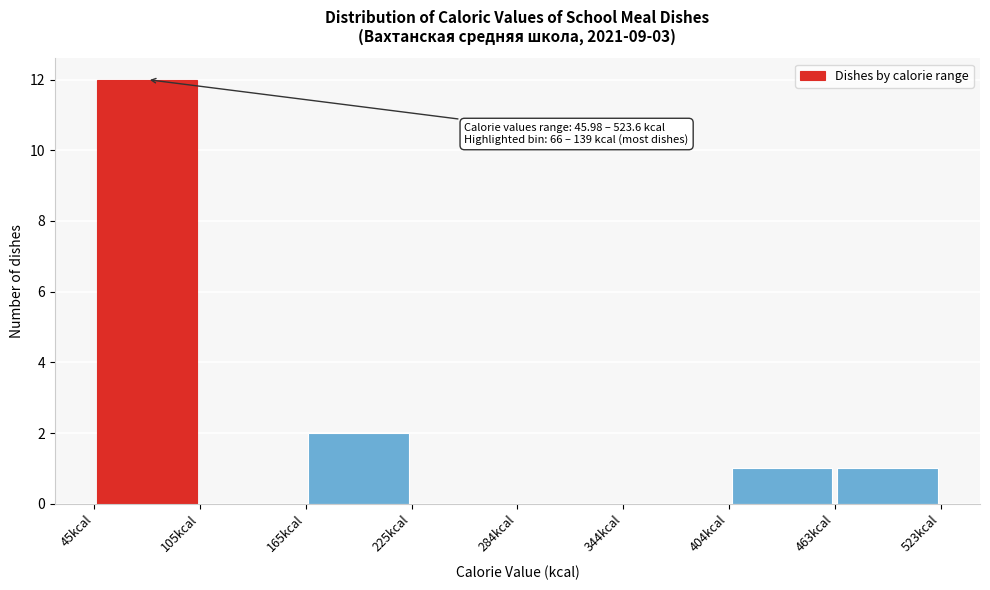

Which range on the x-axis has the tallest bar?

50 to 110